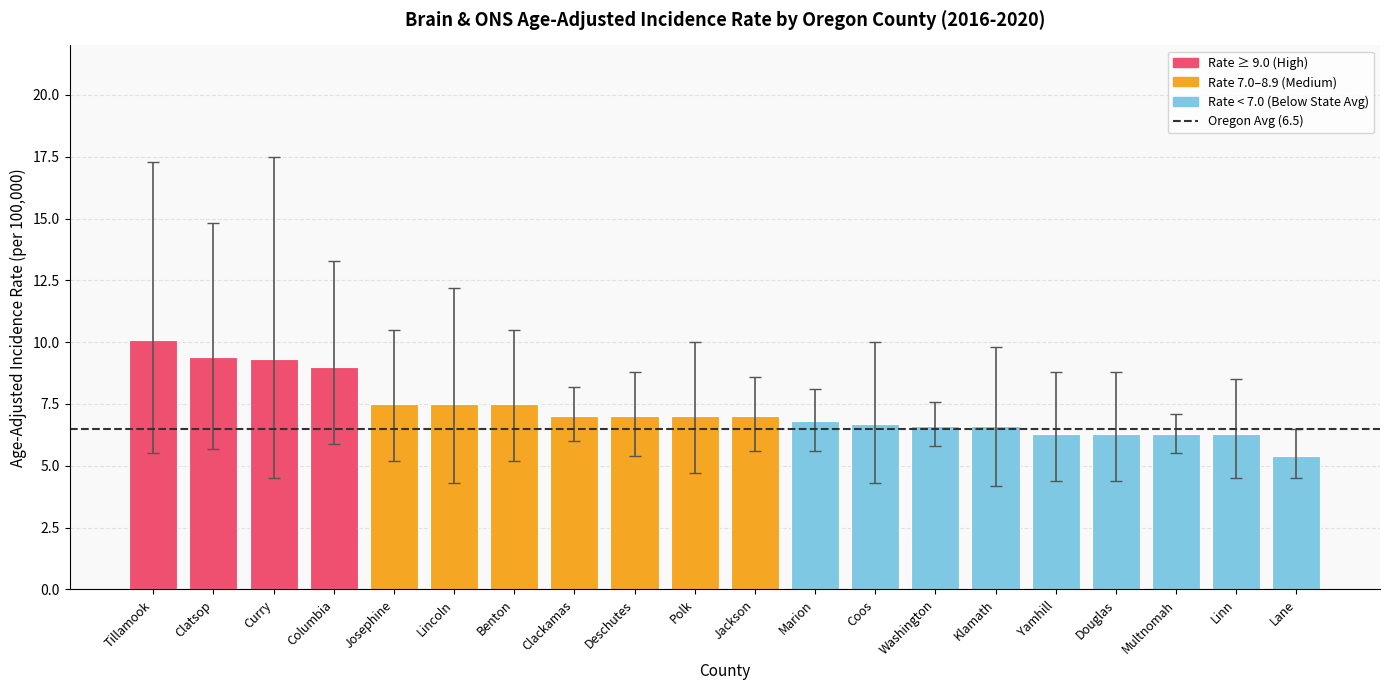

Between Columbia and Coos, which is larger?

Columbia